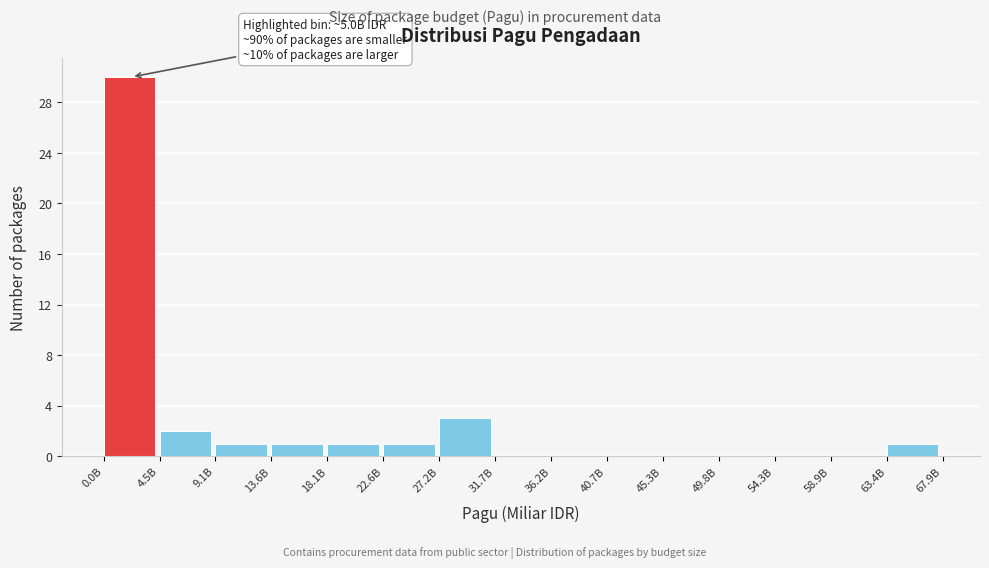

Reading left to right, what are all the values shown in this chart?

0.0B=30	4.5B=2	9.1B=1	13.6B=1	18.1B=1	22.6B=1	27.2B=3	31.7B=0	36.2B=0	40.7B=0	45.3B=0	49.8B=0	54.3B=0	58.9B=0	63.4B=1